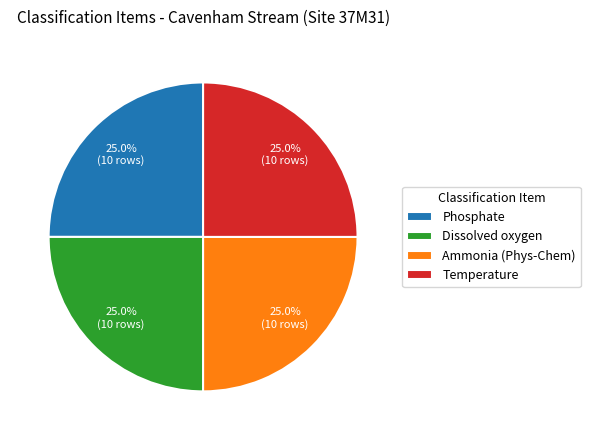

To the nearest percent, what is the difference between the largest and smallest slice percentages?

0%